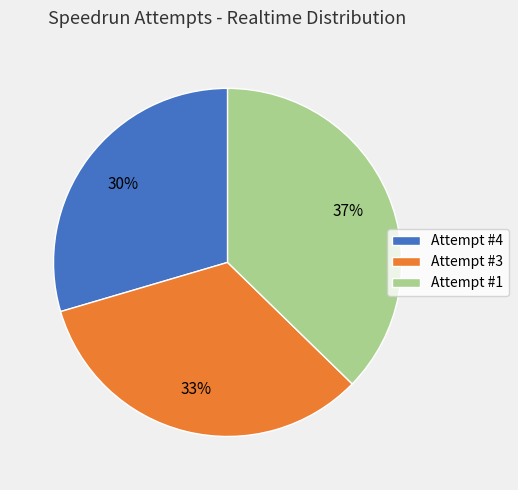

To the nearest percent, what is the combined percentage of Attempt #1 and Attempt #3?

70%